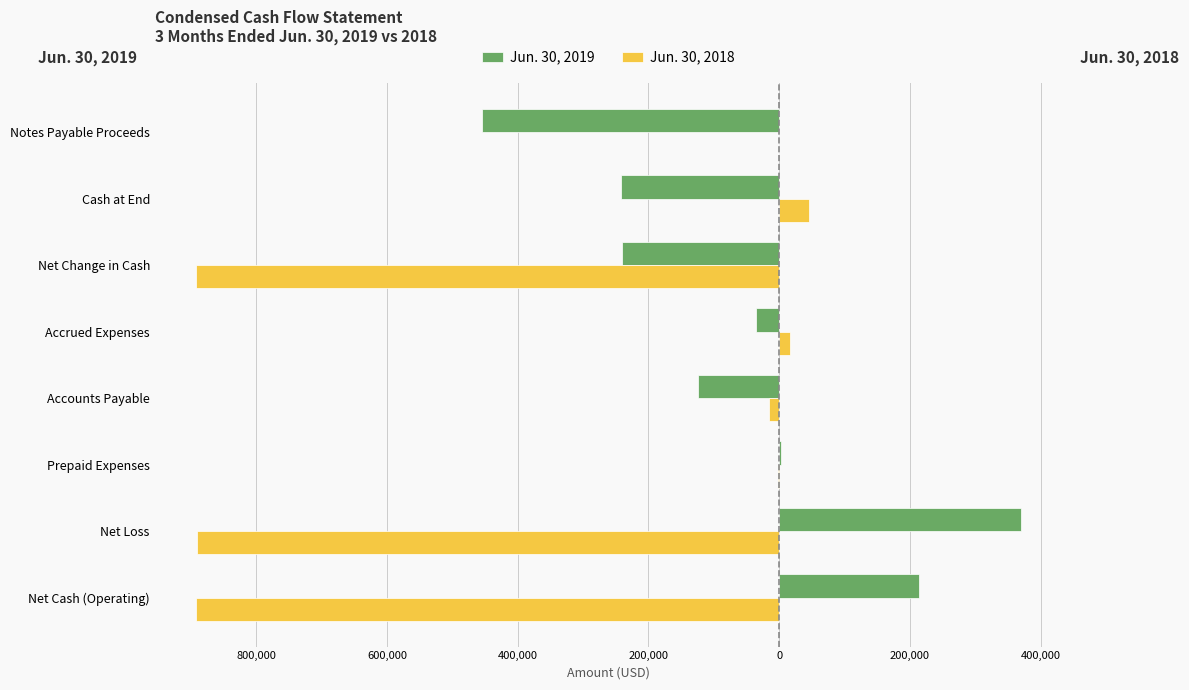

What is the sum of all Jun. 30, 2018 values?

-2631274